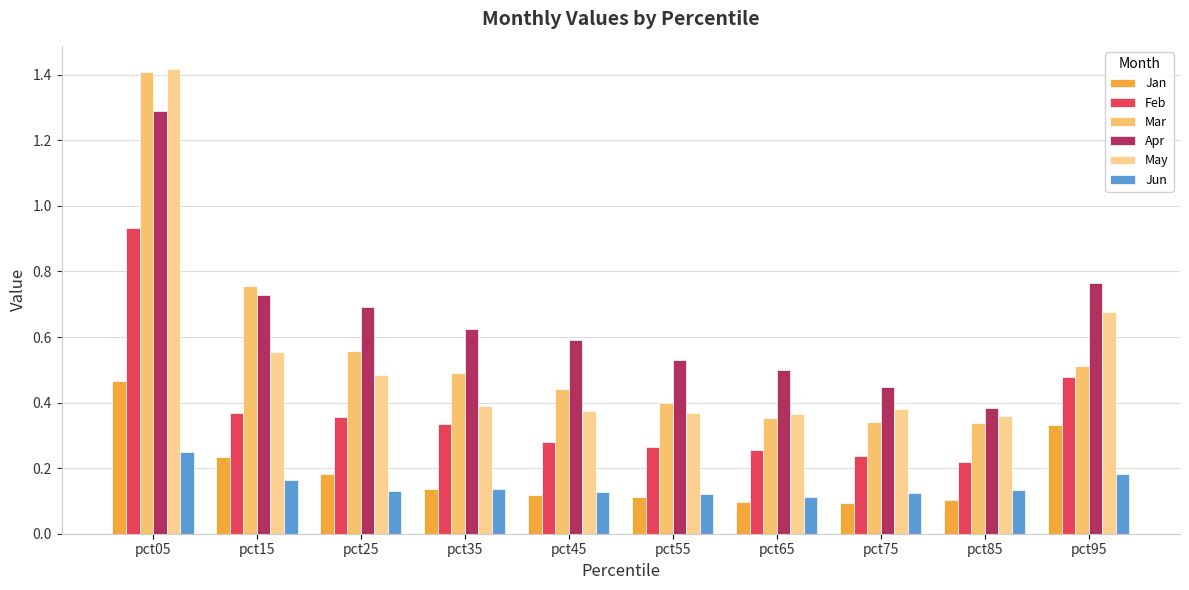

At which label is Apr closest to 0?

pct85